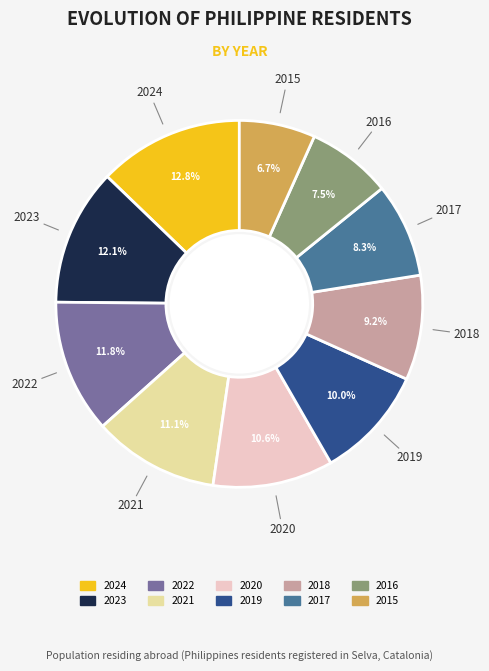

What percentage is NOT represented by 2019?

90.0%